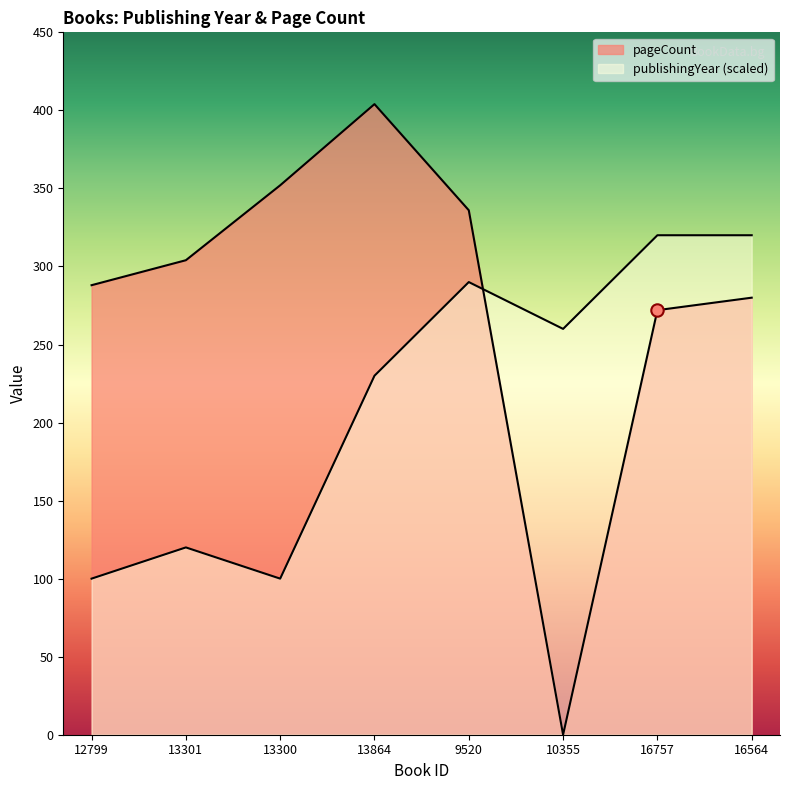

Is the value of pageCount at 13301 greater than the value of publishingYear at 13300?

Yes